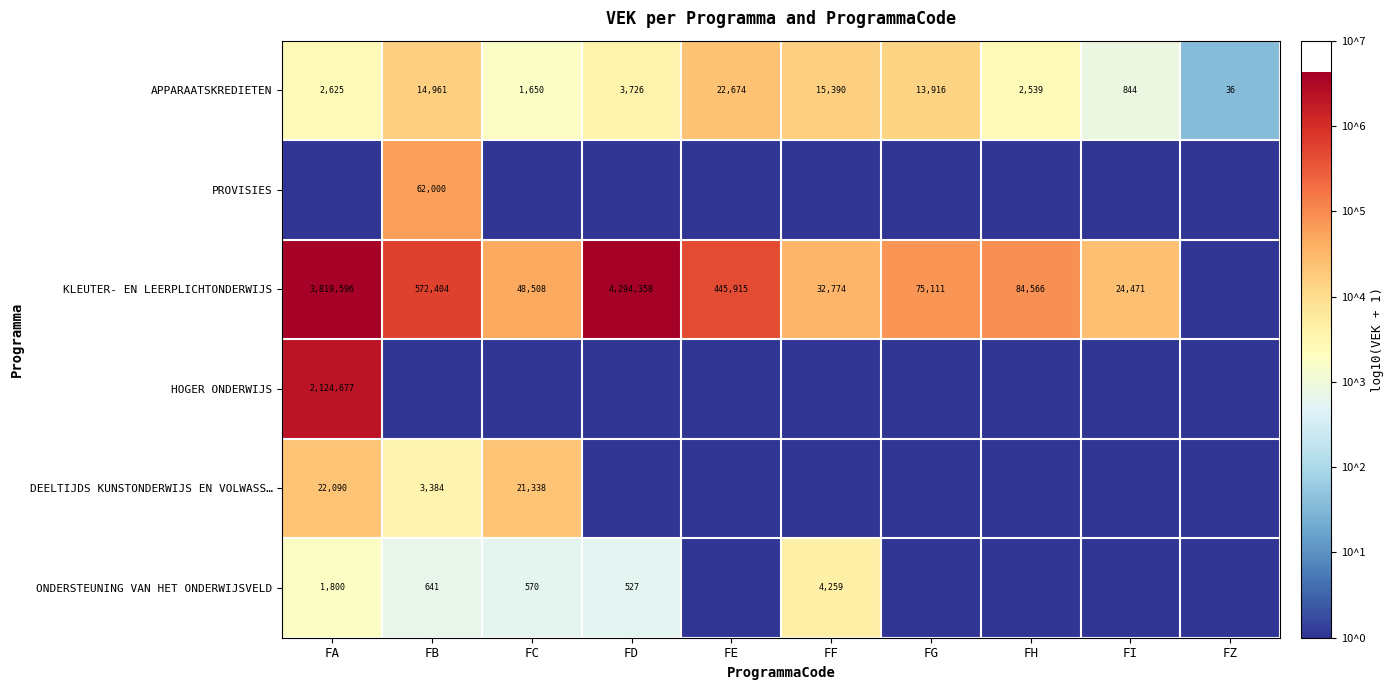

True or false: DEELTIJDS KUNSTONDERWIJS EN VOLWASS… has a value of 21338 at FC.

True